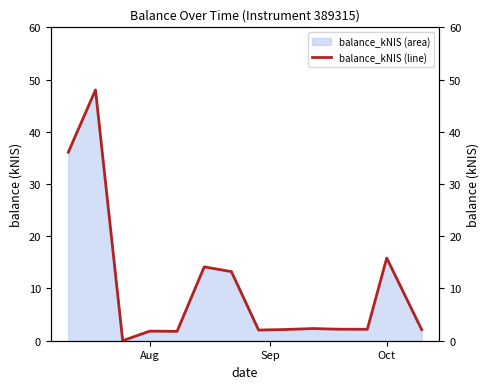

How many interior local valleys (lower than both neighbors) does the data have?

4